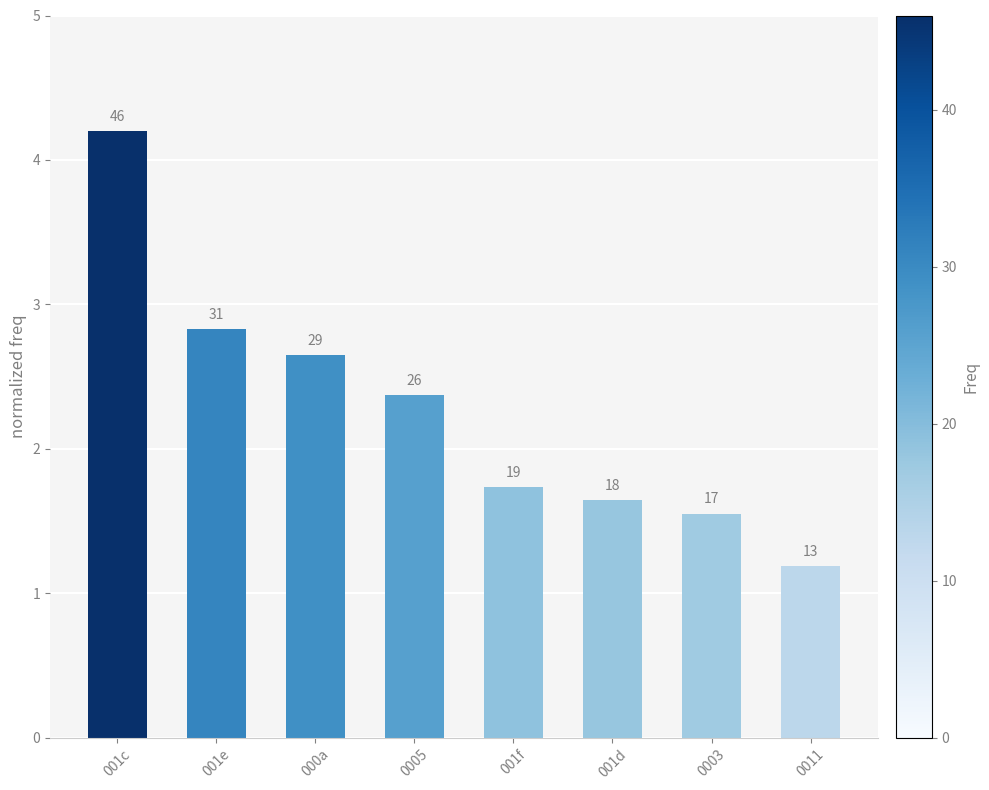

Approximately how many times larger is the value at 001c compared to 001f?

2.4